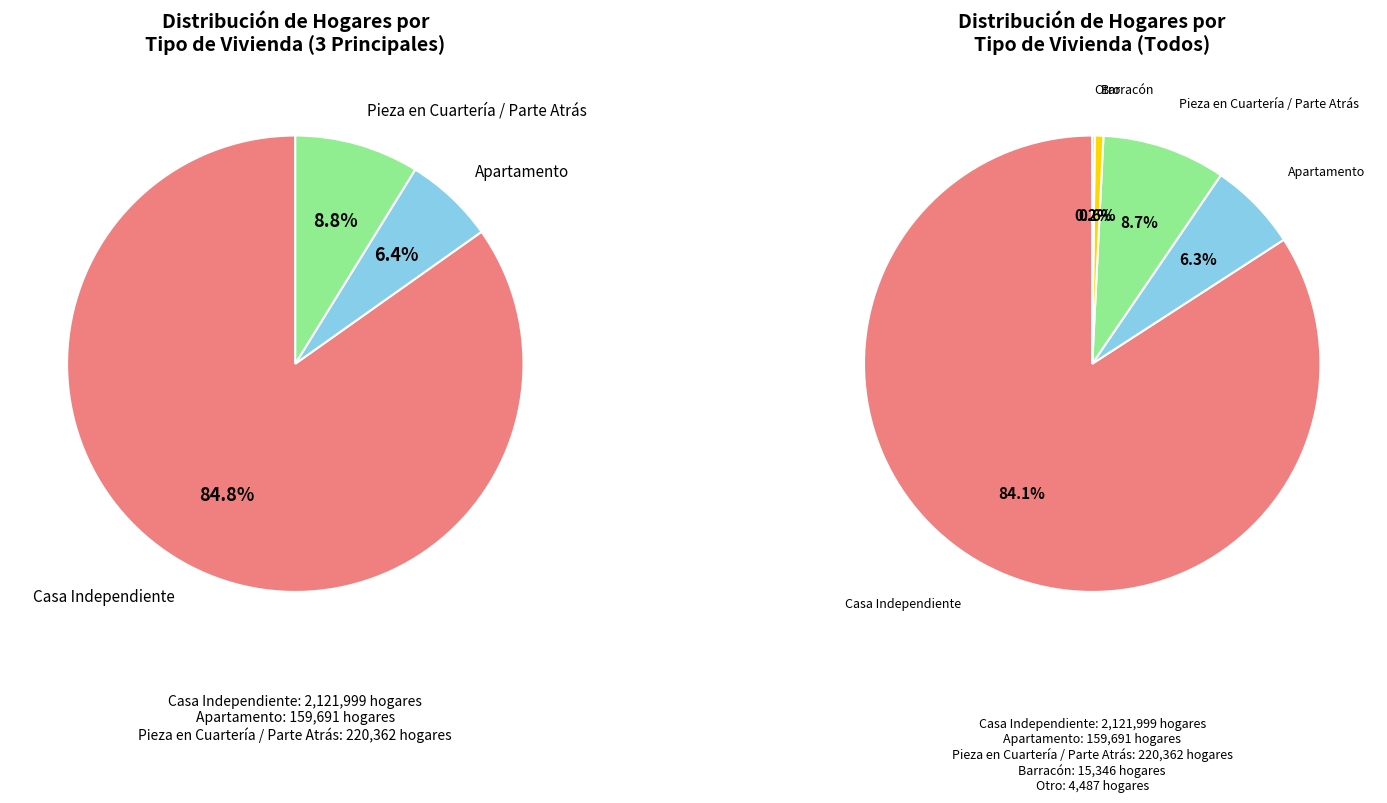

Count the number of slices in the pie.

5